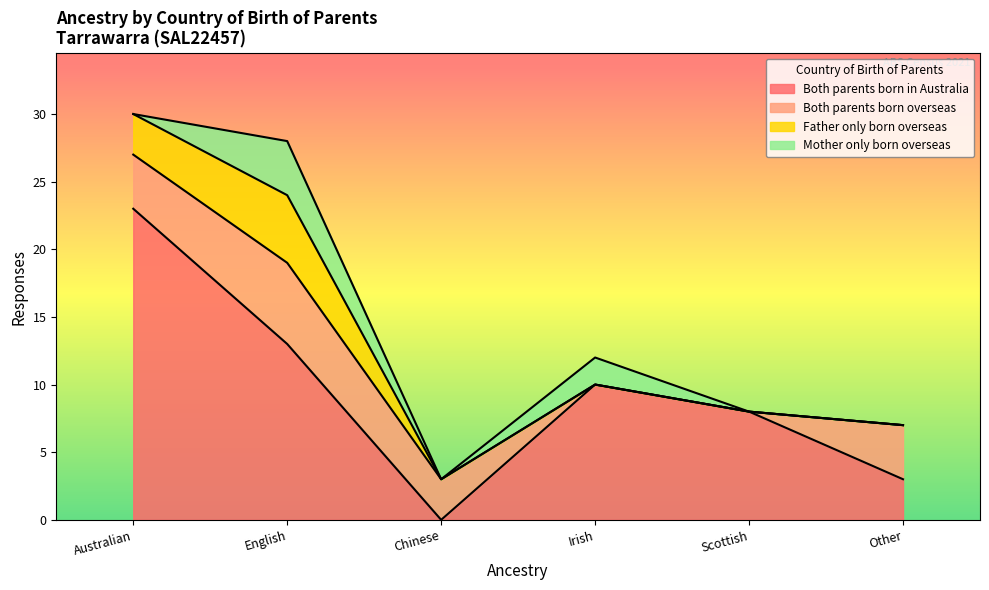

What is the difference between the maximum and second lowest values in the Both parents born overseas series?

6